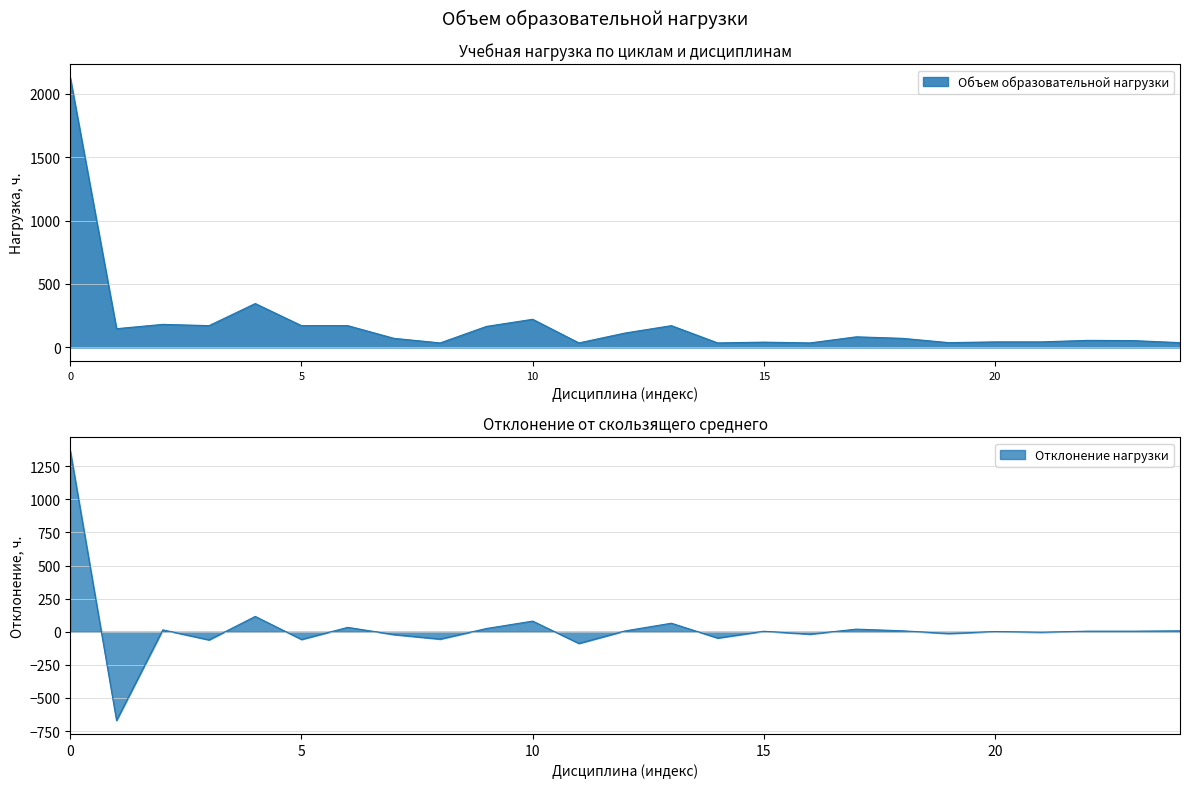

What is the difference between the second highest and minimum values?

310